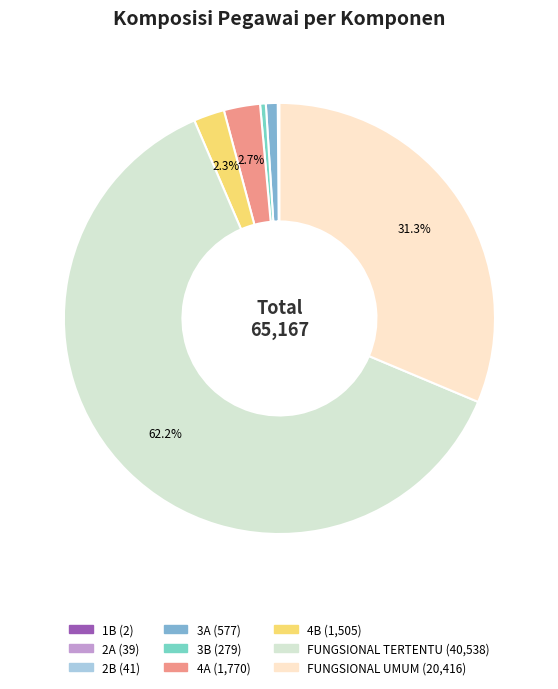

To the nearest percent, what percentage of the pie is FUNGSIONAL UMUM?

31%